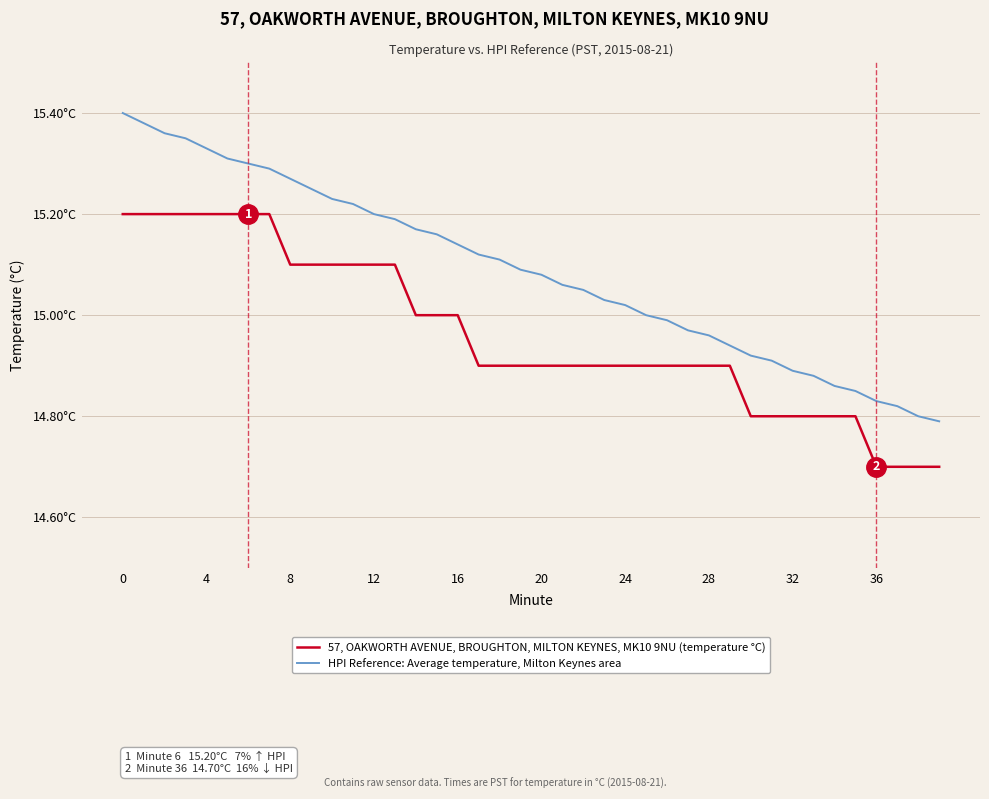

Is this an area chart (filled region under the line)?

No